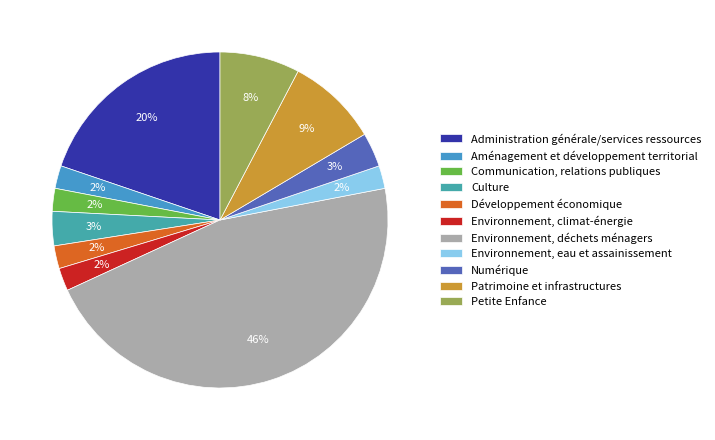

To the nearest percent, what is the difference between the Développement économique and Patrimoine et infrastructures slice percentages?

7%